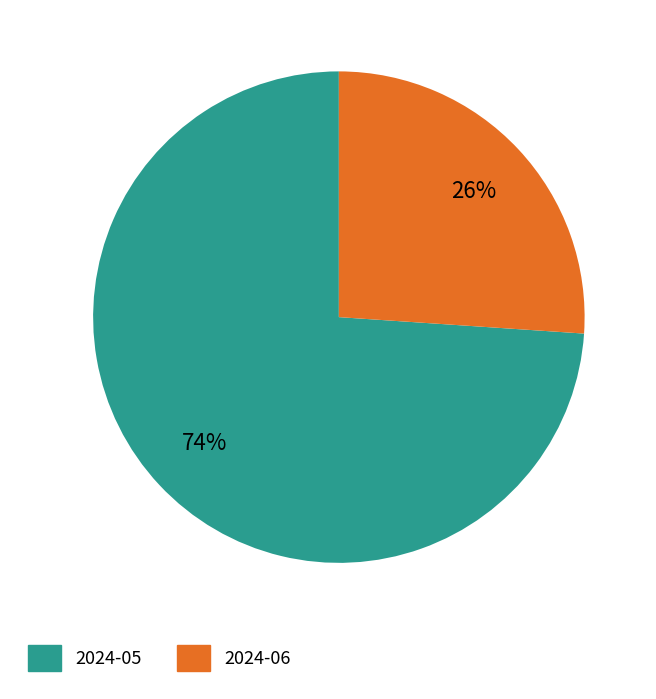

Between 2024-06 and 2024-05, which is larger?

2024-05